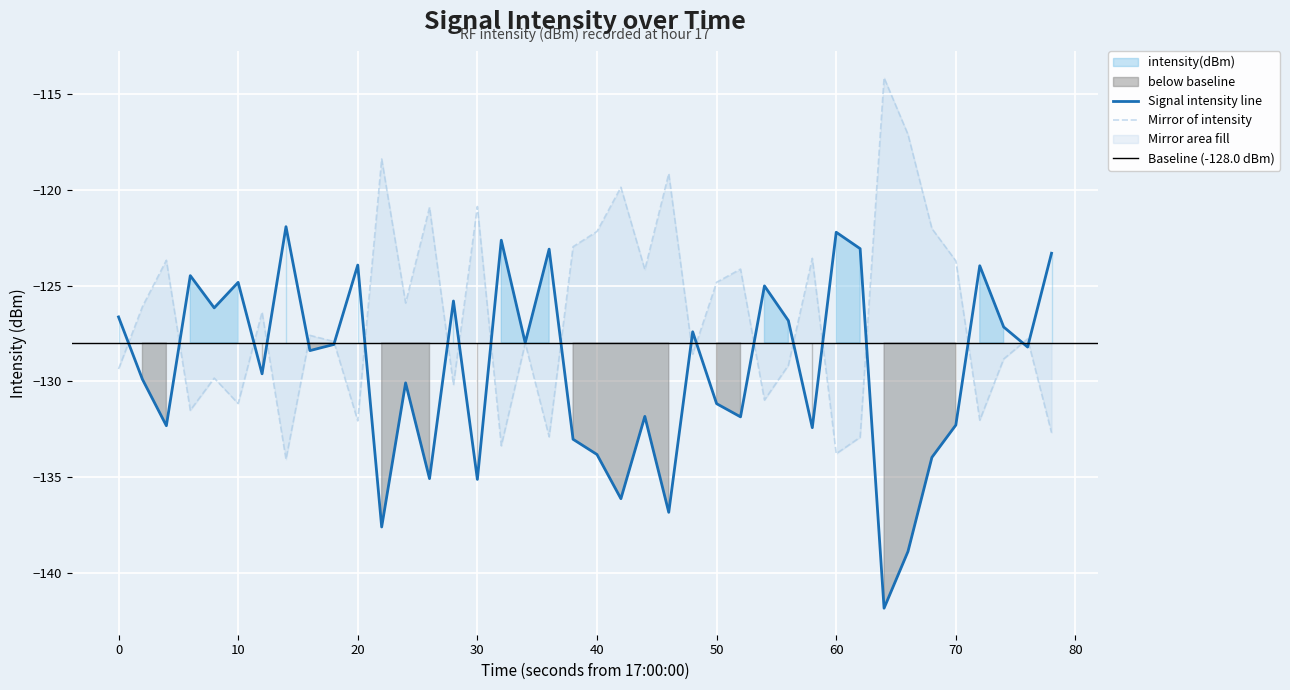

Is it true that Signal intensity line equals -135.1 at 30?

True